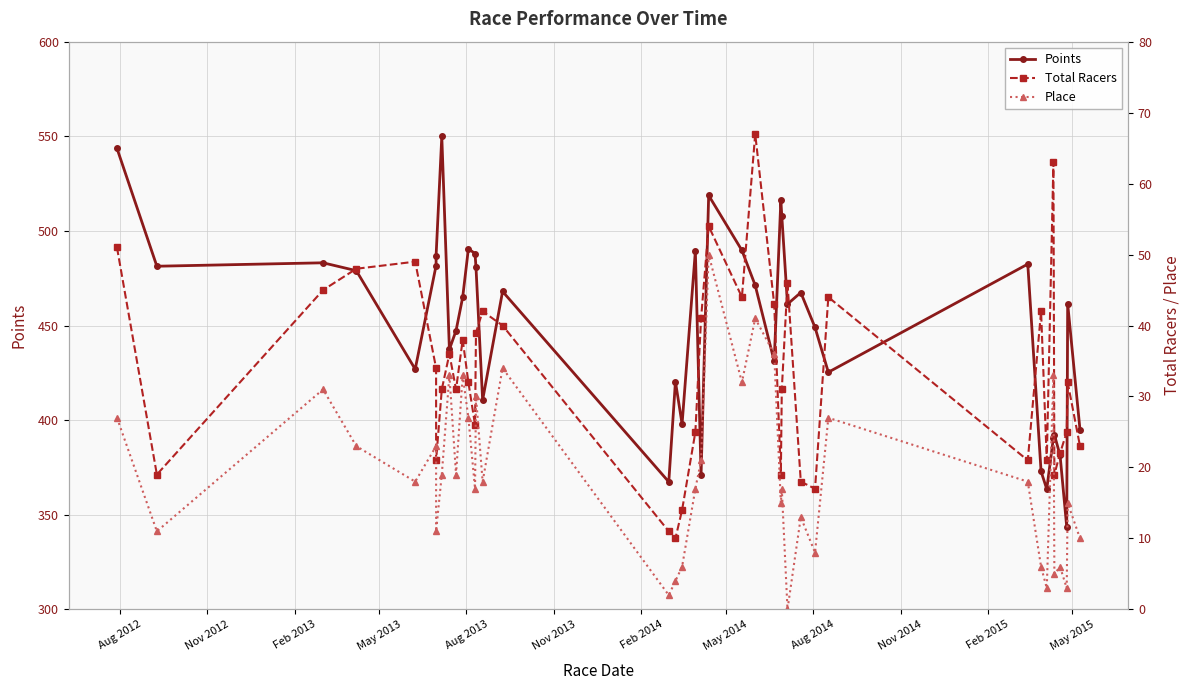

Does the chart have visible grid lines?

Yes